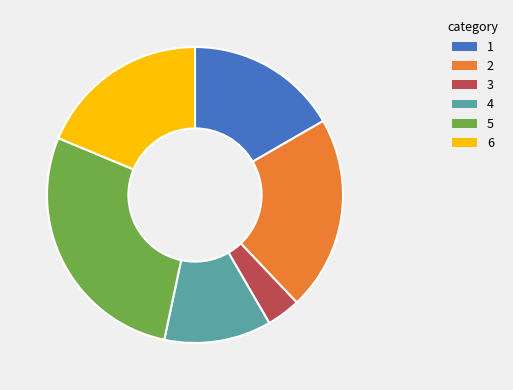

Does any single category account for the majority?

No